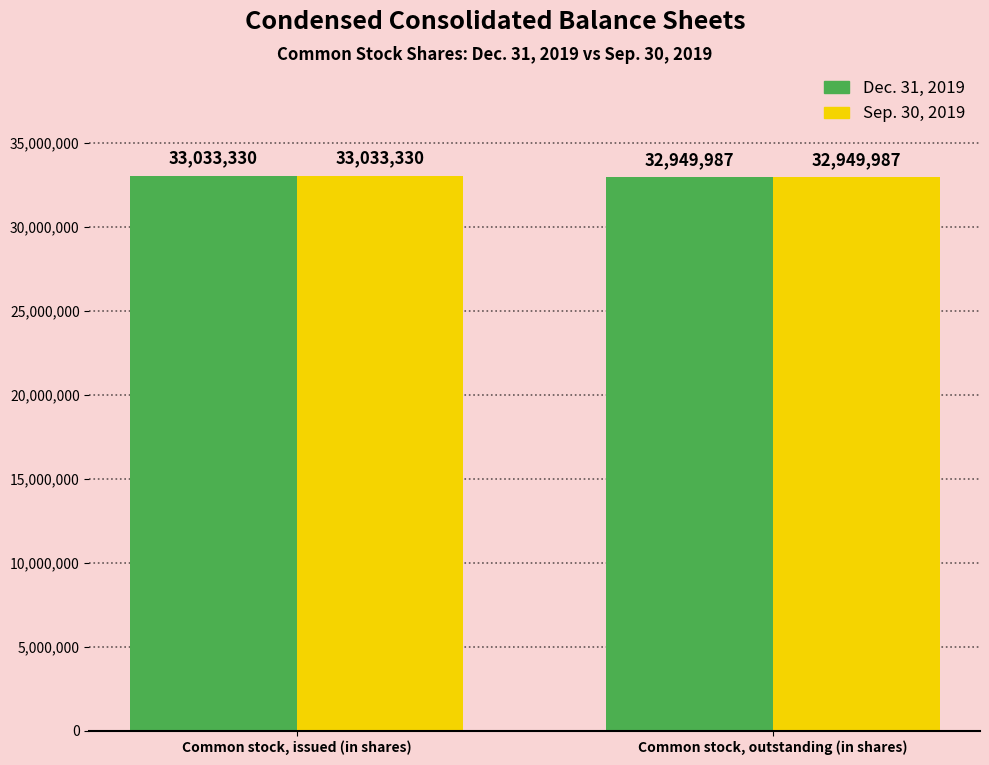

What is the difference between the maximum and minimum values in the Sep. 30, 2019 series?

83343